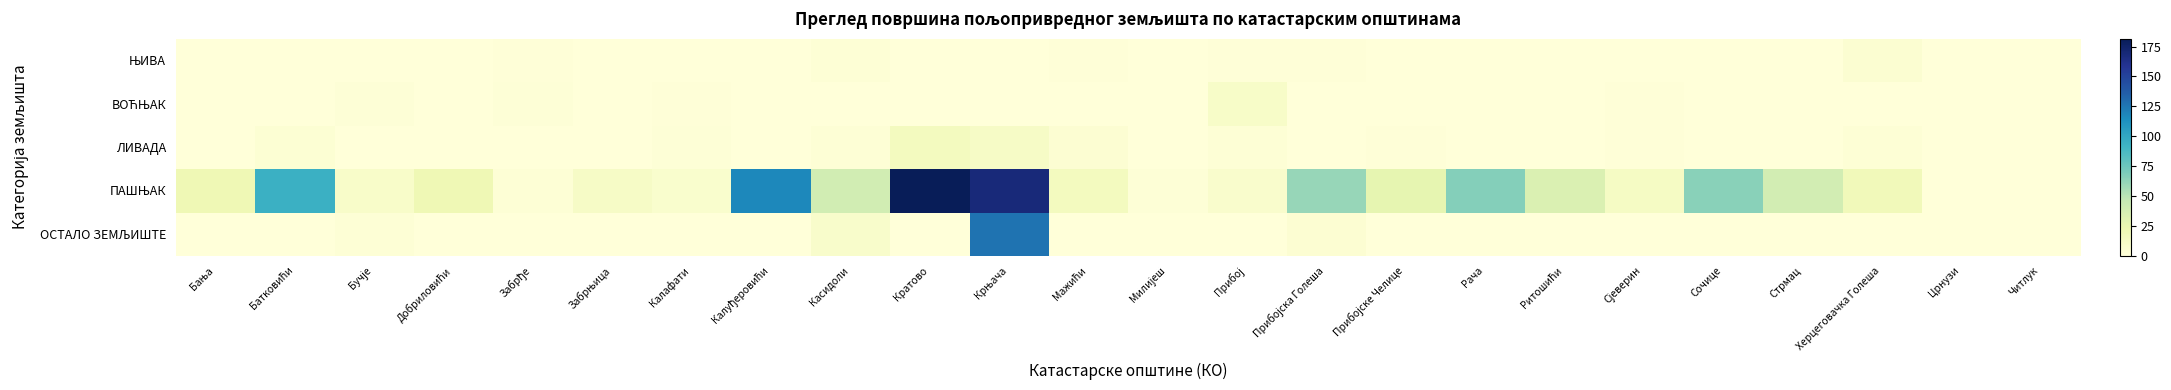

Which series has the largest total across all categories?

ПАШЊАК